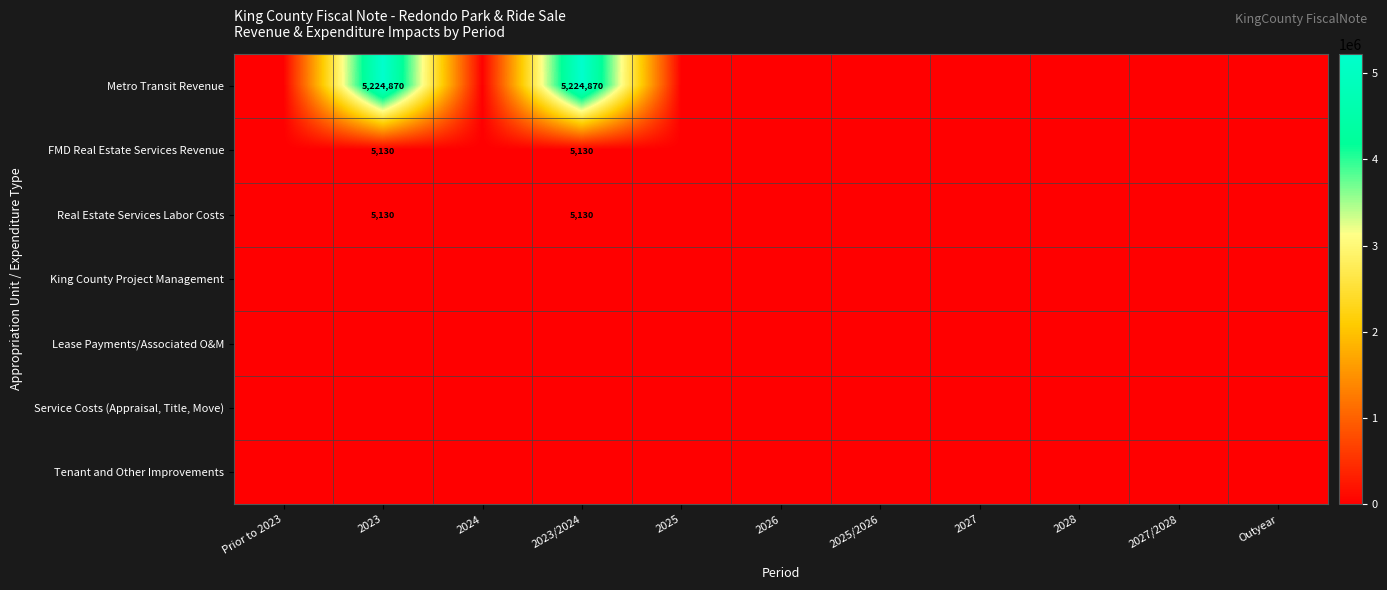

The value of FMD Real Estate Services Revenue at 2023 is 2626. True or false?

False